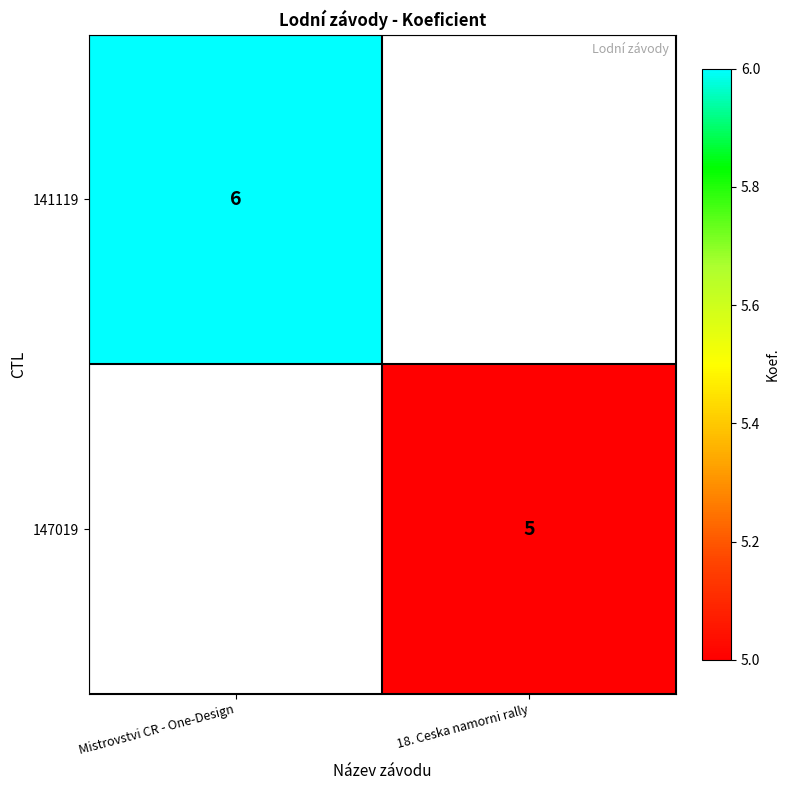

True or false: 147019 has a value of 2 at 18. Ceska namorni rally.

False